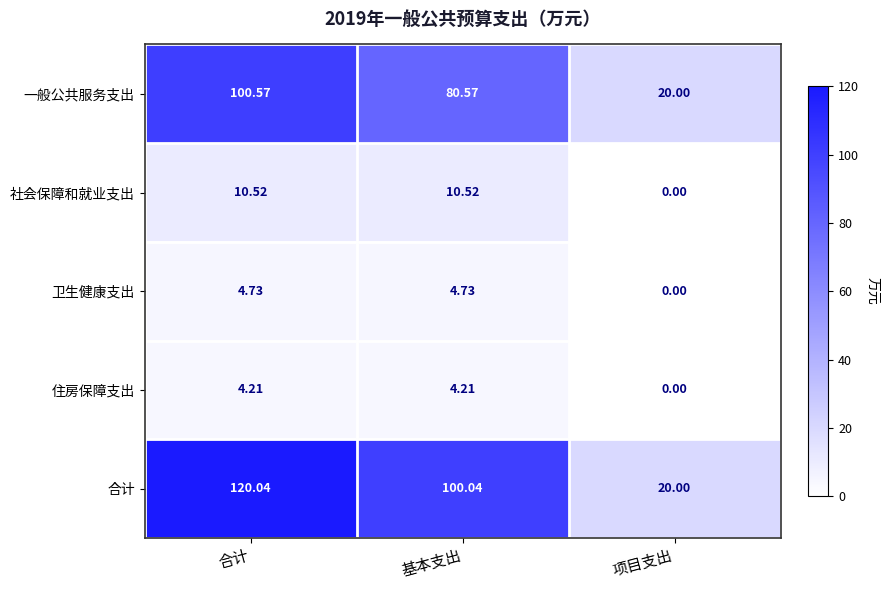

At which category is the sum across all series the highest?

合计